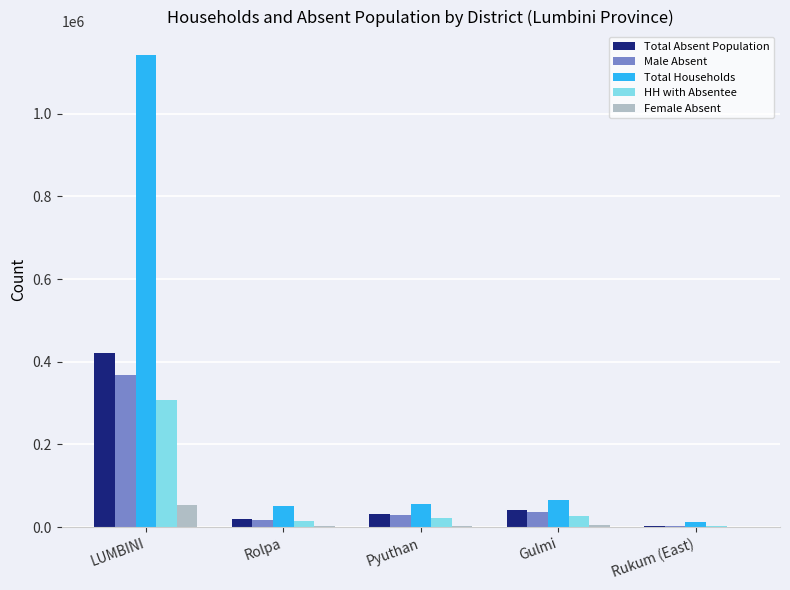

True or false: Total Households has a value of 52206 at Rolpa.

True